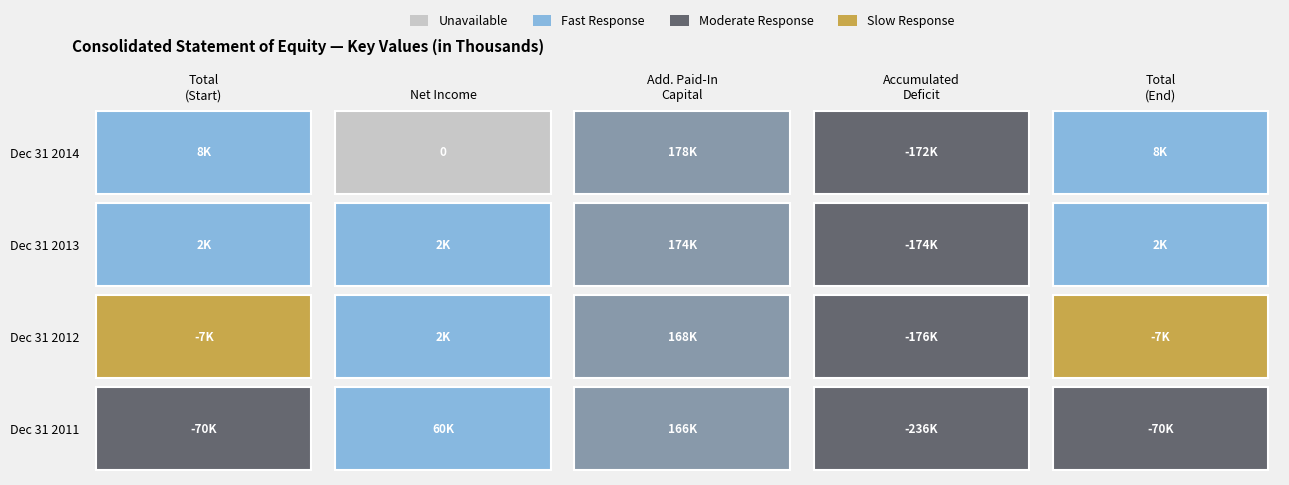

Reading left to right, transcribe all the data shown in this chart.

Stock-based compensation: 0=-69807	1=-6684	2=2210	3=7698
Net income: 0=59604	1=2376	2=1685	3=0
Additional Paid-In Capital: 0=165796	1=168415	2=173622	3=177750
Accumulated Deficit: 0=-235610	1=-175776	2=-173656	3=-172280
Total: 0=-69807	1=-6684	2=2210	3=7698